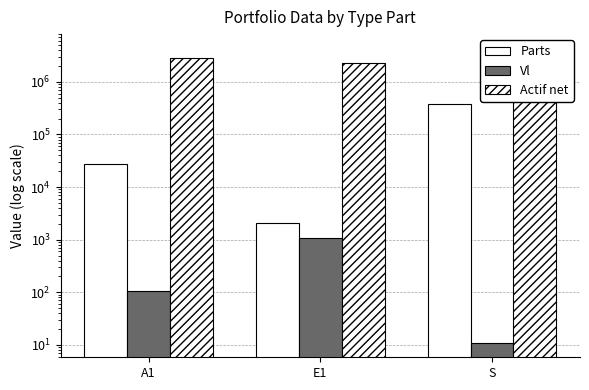

Rank the series at E1 from highest to lowest value.

Actif net, Parts, Vl